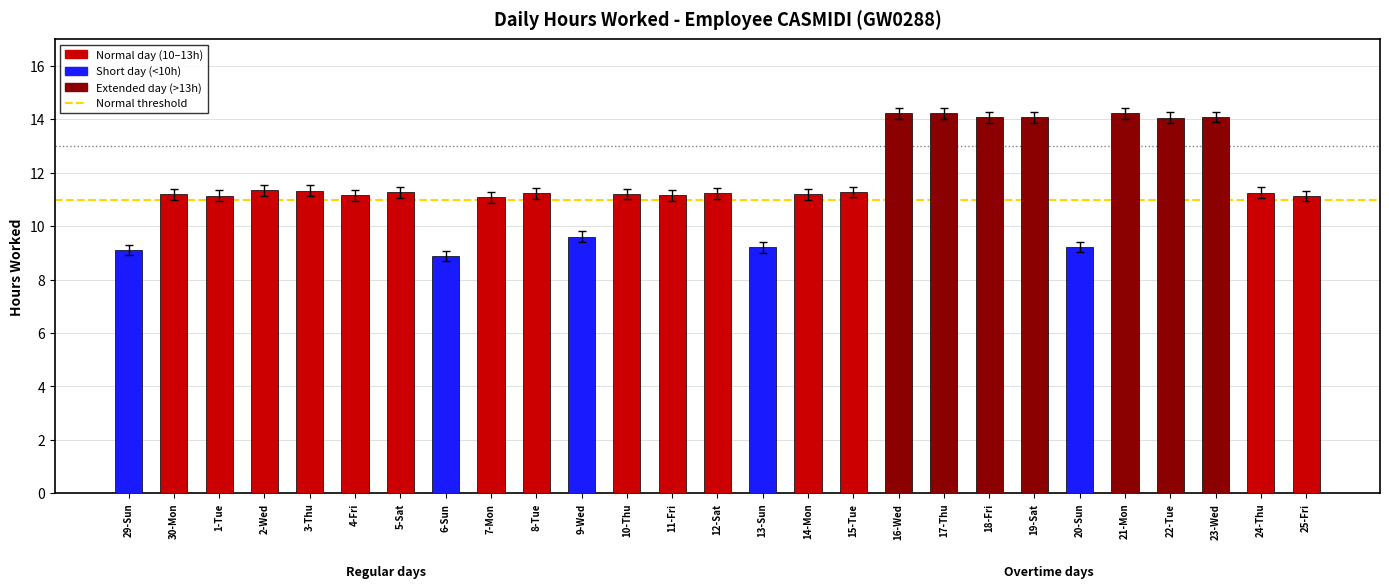

How many data points are less than 11?

5